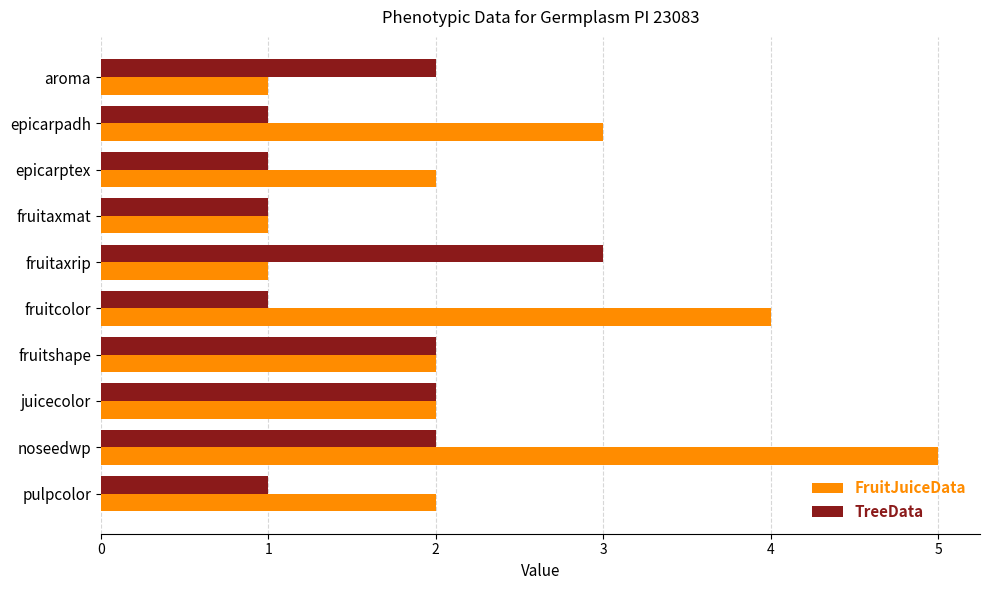

At which category is the sum across all series the highest?

noseedwp